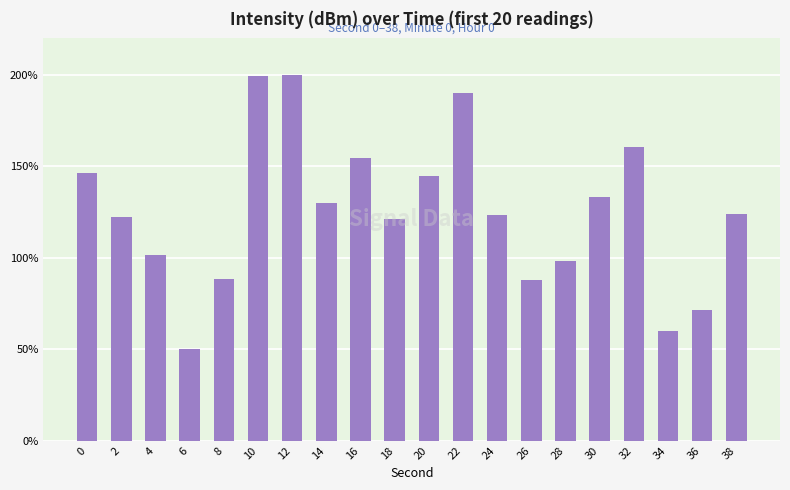

What is the difference between the maximum and minimum values?

150.0